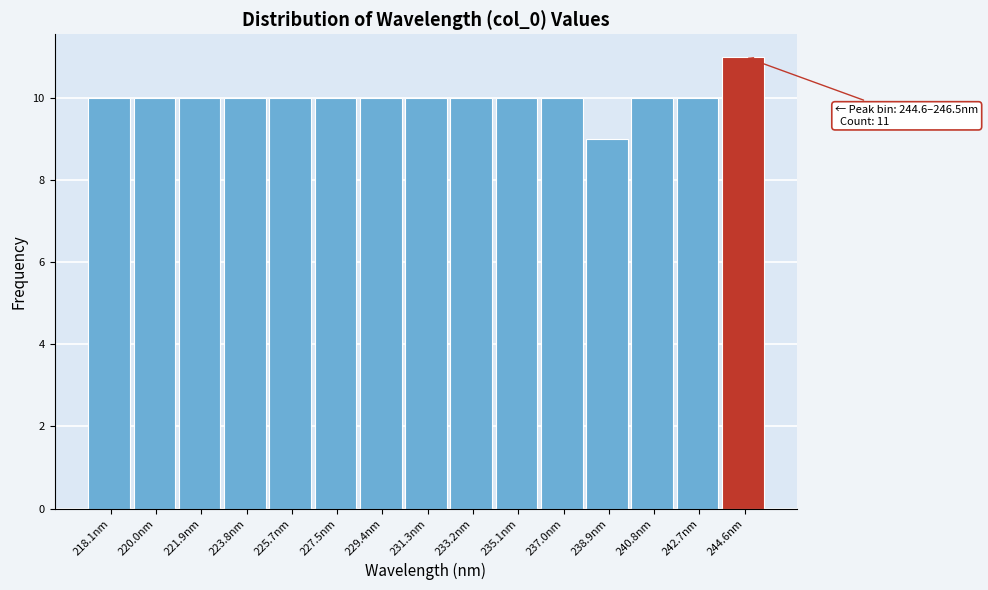

Reading left to right, list all the values displayed in this chart.

218.1nm=10	220.0nm=10	221.9nm=10	223.8nm=10	225.7nm=10	227.5nm=10	229.4nm=10	231.3nm=10	233.2nm=10	235.1nm=10	237.0nm=10	238.9nm=9	240.8nm=10	242.7nm=10	244.6nm=11